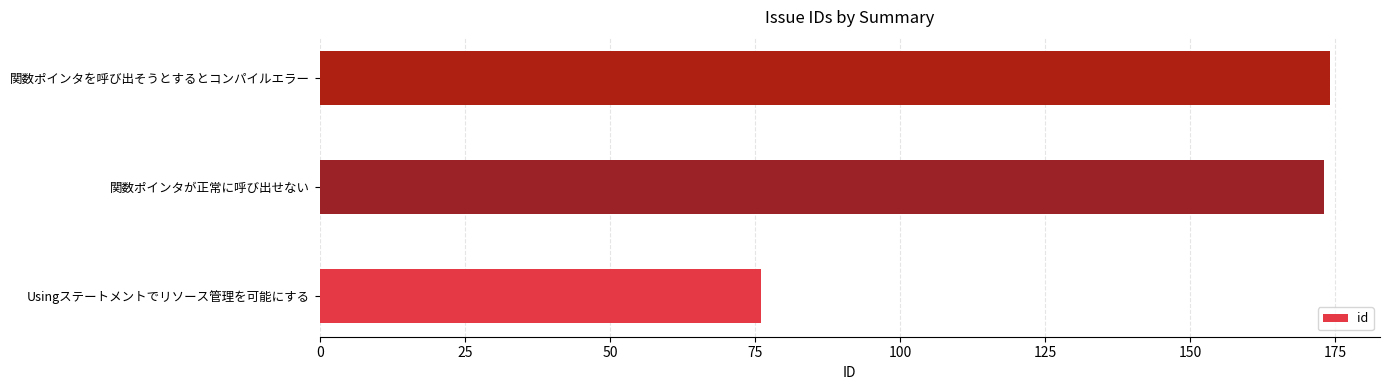

How many distinct data groups are displayed?

1